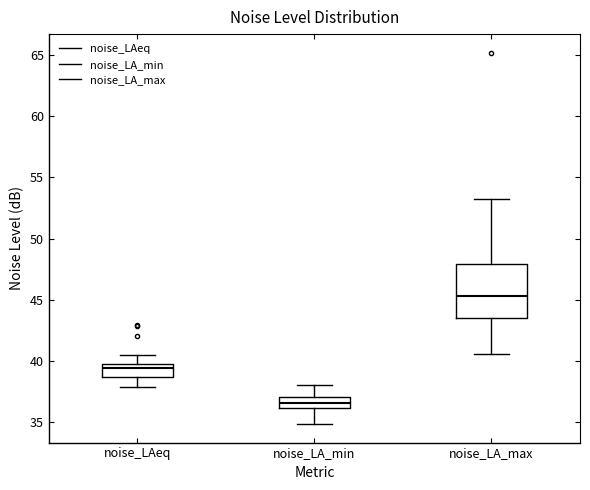

Reading left to right, transcribe this box plot: for each box, give where its median line is, the range the box spans, and where its two whiskers end, as read against the y-axis. The values are not printed on the chart, so give them approximately, as read against the axis.

noise_LAeq: median 39.5 (just below the box's upper edge), box 38.5 to 39.5, whiskers 38.0 to 40.5
noise_LA_min: median 36.5, box 36.0 to 37.0, whiskers 35.0 to 38.0
noise_LA_max: median 45.5, box 43.5 to 48.0, whiskers 40.5 to 53.0